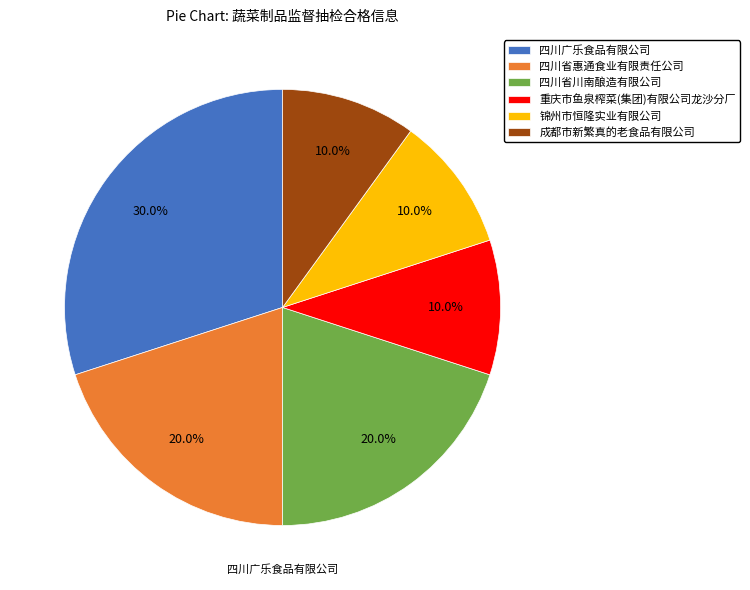

To the nearest percent, what is the average slice percentage?

17%